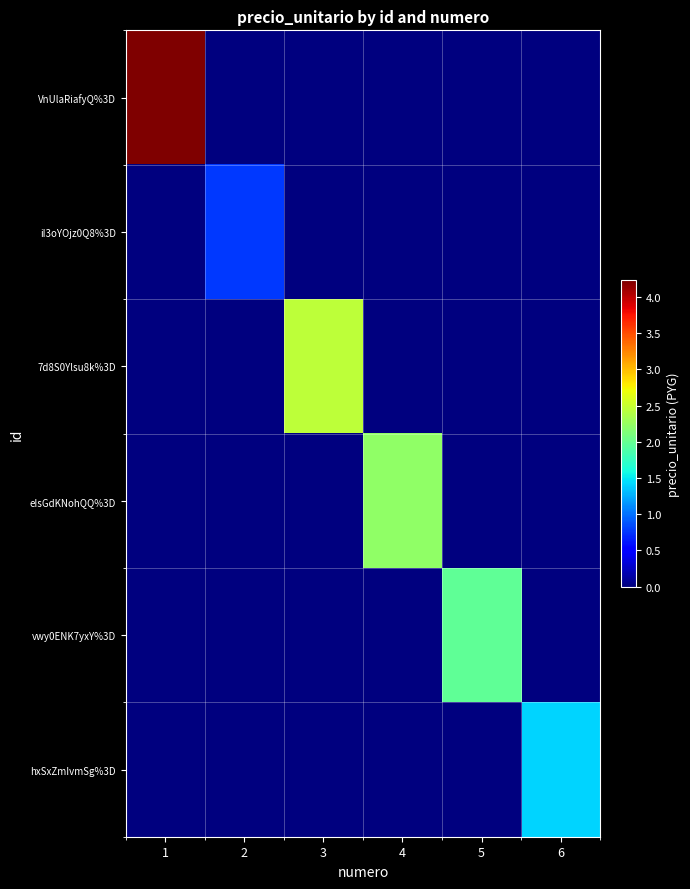

Reading left to right, what are all the values shown in this chart?

VnUlaRiafyQ%3D: 1=4230000	2=0	3=0	4=0	5=0	6=0
iI3oYOjz0Q8%3D: 1=0	2=765000	3=0	4=0	5=0	6=0
7d8S0Ylsu8k%3D: 1=0	2=0	3=2450000	4=0	5=0	6=0
eIsGdKNohQQ%3D: 1=0	2=0	3=0	4=2220000	5=0	6=0
vwy0ENK7yxY%3D: 1=0	2=0	3=0	4=0	5=1980000	6=0
hxSxZmIvmSg%3D: 1=0	2=0	3=0	4=0	5=0	6=1420000